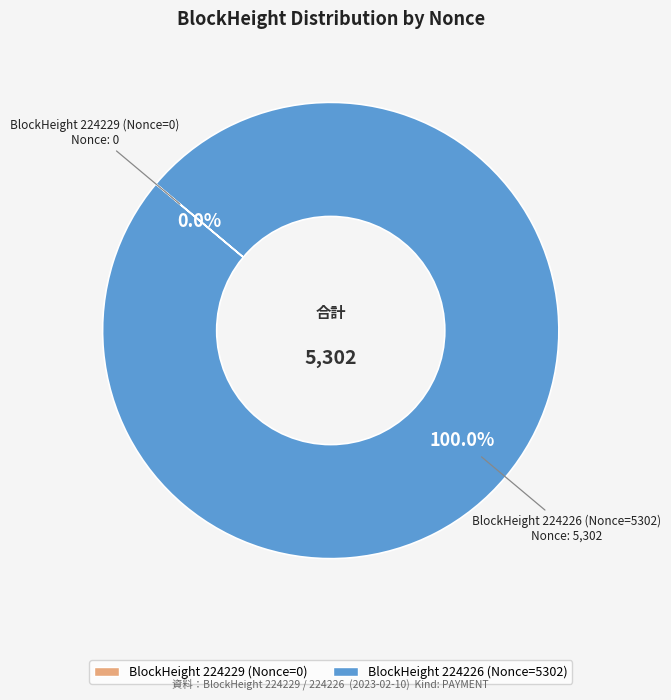

Is there any slice that represents more than half of the pie?

Yes